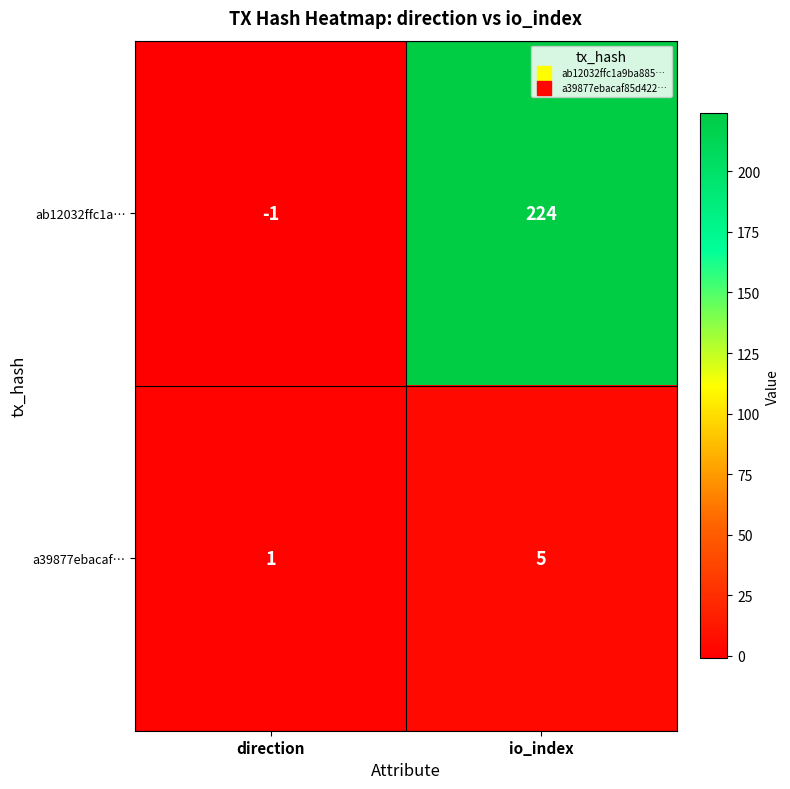

At io_index, list the series in order from largest to smallest.

ab12032ffc1a…, a39877ebacaf…